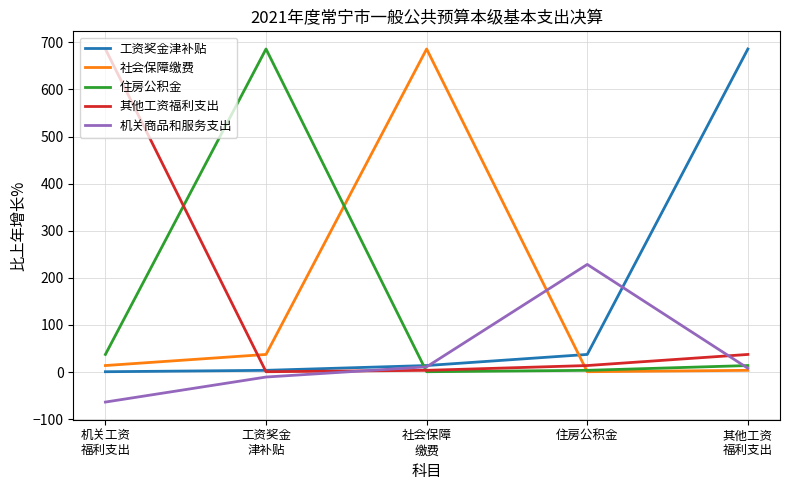

What is the smallest value displayed?

-63.7